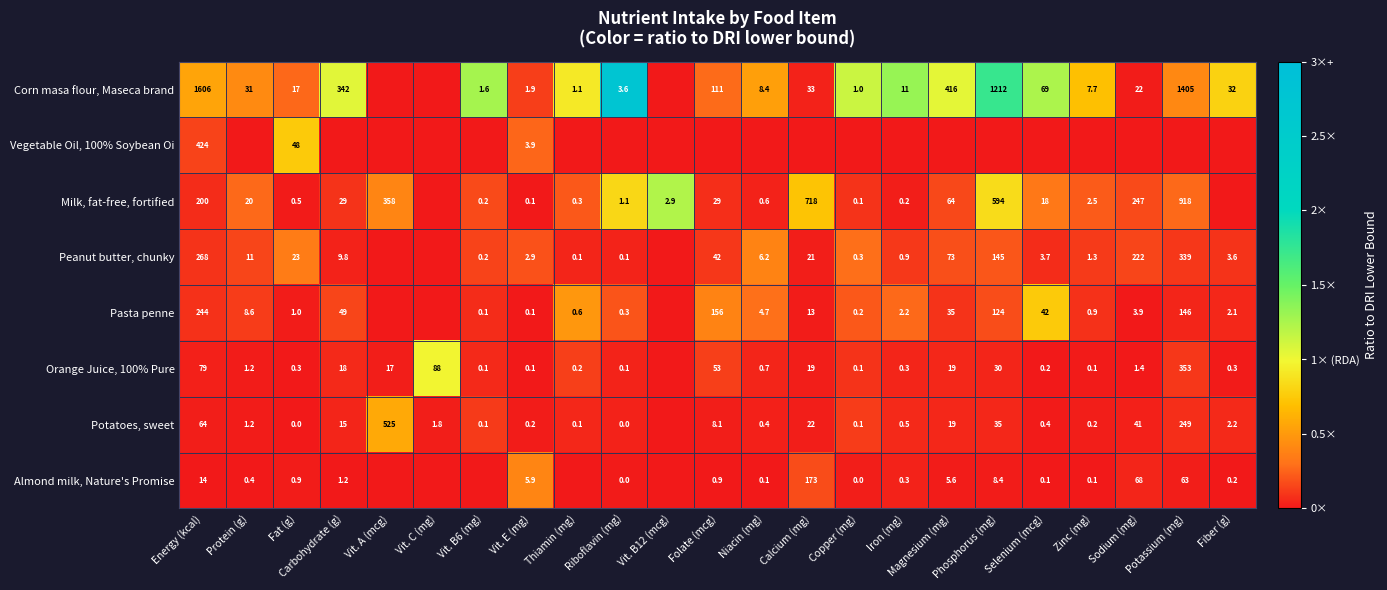

Is it true that Orange Juice, 100% Pure equals 0.1 at Vit. B6 (mg)?

True